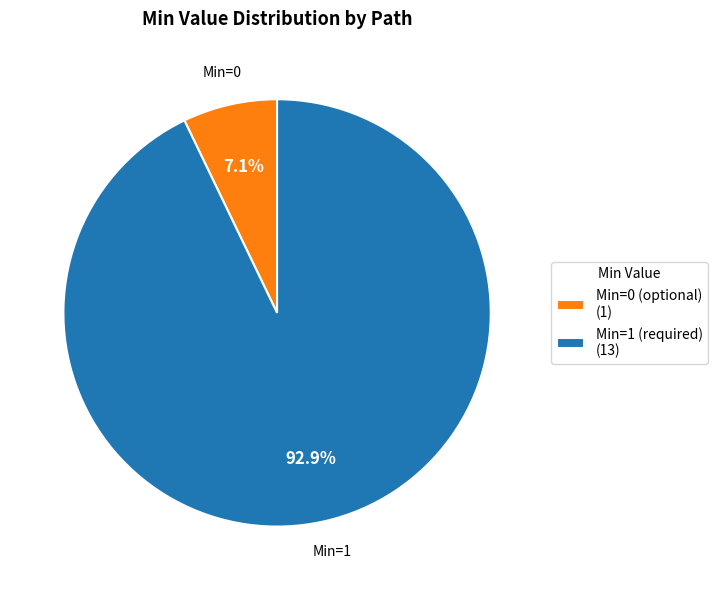

How many slices are in this pie chart?

2